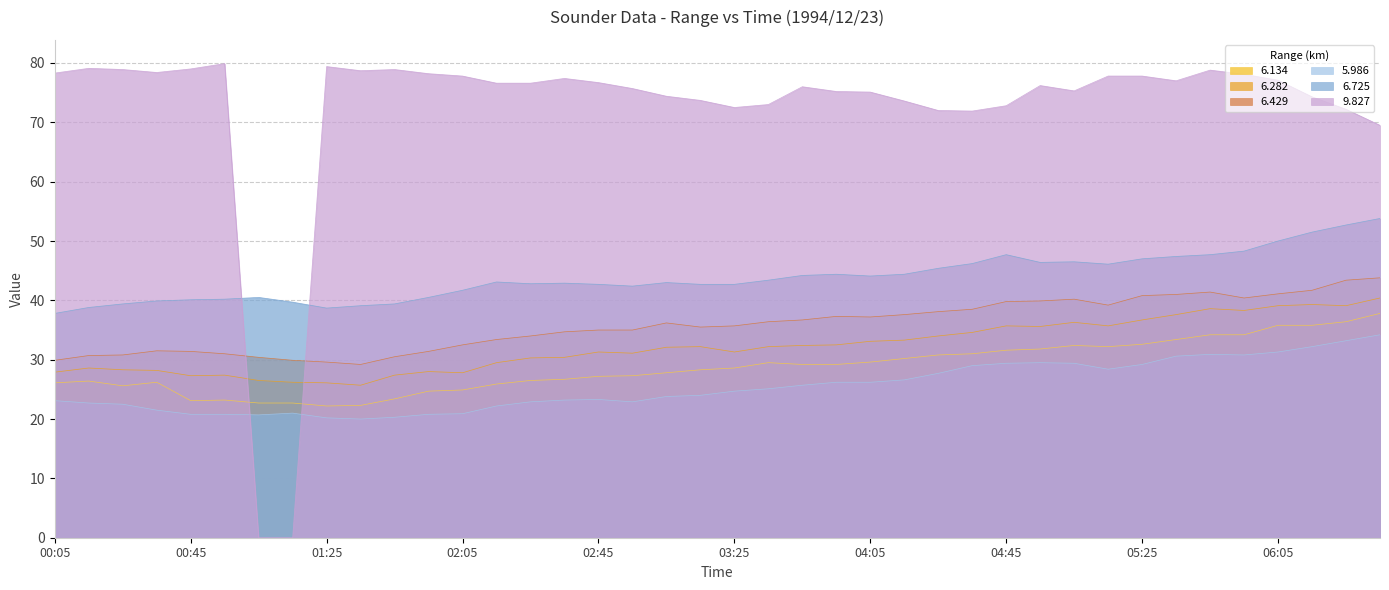

Reading left to right, what are all the values shown in this chart?

6.134: 26.1	26.4	25.6	26.2	23.1	23.2	22.7	22.7	22.2	22.3	23.4	24.7	24.9	25.9	26.5	26.7	27.2	27.3	27.8	28.3	28.6	29.5	29.2	29.2	29.6	30.2	30.8	31.0	31.6	31.8	32.4	32.2	32.6	33.4	34.2	34.2	35.8	35.8	36.4	37.8
6.282: 27.9	28.6	28.3	28.2	27.3	27.4	26.5	26.2	26.1	25.7	27.4	28.0	27.8	29.5	30.3	30.4	31.3	31.1	32.1	32.2	31.3	32.2	32.4	32.5	33.1	33.3	34.0	34.6	35.7	35.6	36.3	35.7	36.7	37.6	38.6	38.3	39.1	39.3	39.1	40.4
6.429: 29.9	30.7	30.8	31.5	31.4	31.0	30.4	29.9	29.6	29.2	30.5	31.4	32.5	33.4	34.0	34.7	35.0	35.0	36.2	35.5	35.7	36.4	36.7	37.3	37.2	37.6	38.1	38.5	39.8	39.9	40.2	39.2	40.8	41.0	41.4	40.4	41.1	41.7	43.4	43.8
5.986: 23.1	22.7	22.5	21.5	20.8	20.8	20.7	21.0	20.2	20.0	20.3	20.8	20.9	22.2	22.9	23.2	23.3	22.9	23.8	24.0	24.7	25.1	25.7	26.2	26.2	26.6	27.7	29.0	29.4	29.5	29.4	28.4	29.2	30.6	30.9	30.8	31.3	32.2	33.2	34.2
6.725: 37.8	38.8	39.4	39.9	40.1	40.2	40.5	39.7	38.7	39.1	39.4	40.5	41.7	43.1	42.8	42.9	42.7	42.4	43.0	42.7	42.7	43.4	44.2	44.4	44.1	44.4	45.4	46.2	47.7	46.4	46.5	46.1	47.0	47.4	47.7	48.3	50.0	51.5	52.7	53.8
9.827: 78.3	79.1	78.9	78.4	79.0	79.9	0.0	0.0	79.4	78.7	78.9	78.2	77.8	76.6	76.6	77.4	76.7	75.7	74.4	73.7	72.5	73.0	76.0	75.2	75.1	73.6	72.0	71.9	72.8	76.2	75.3	77.8	77.8	77.0	78.8	78.1	77.1	74.3	72.2	69.5